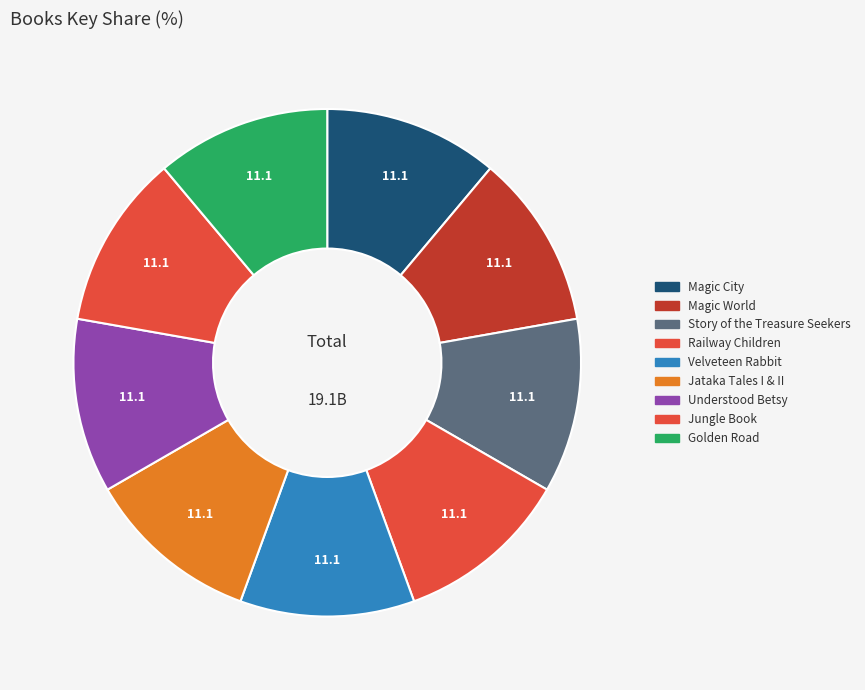

Do Jungle Book and Velveteen Rabbit together represent more than half of the pie?

No